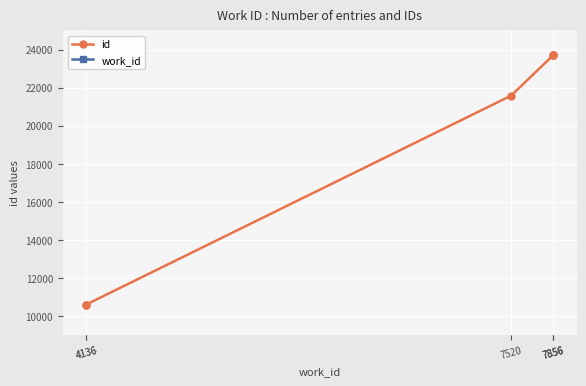

True or false: work_id and id intersect in this chart.

False